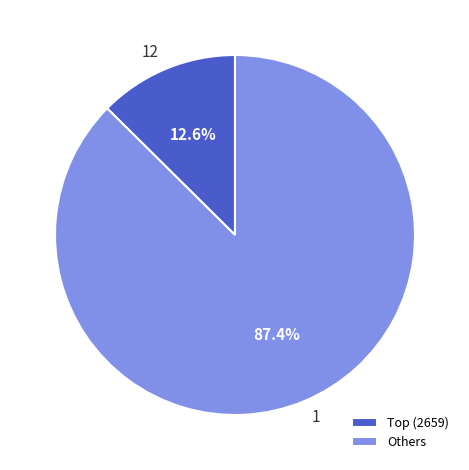

How much of the chart is everything except 1?

12.6%